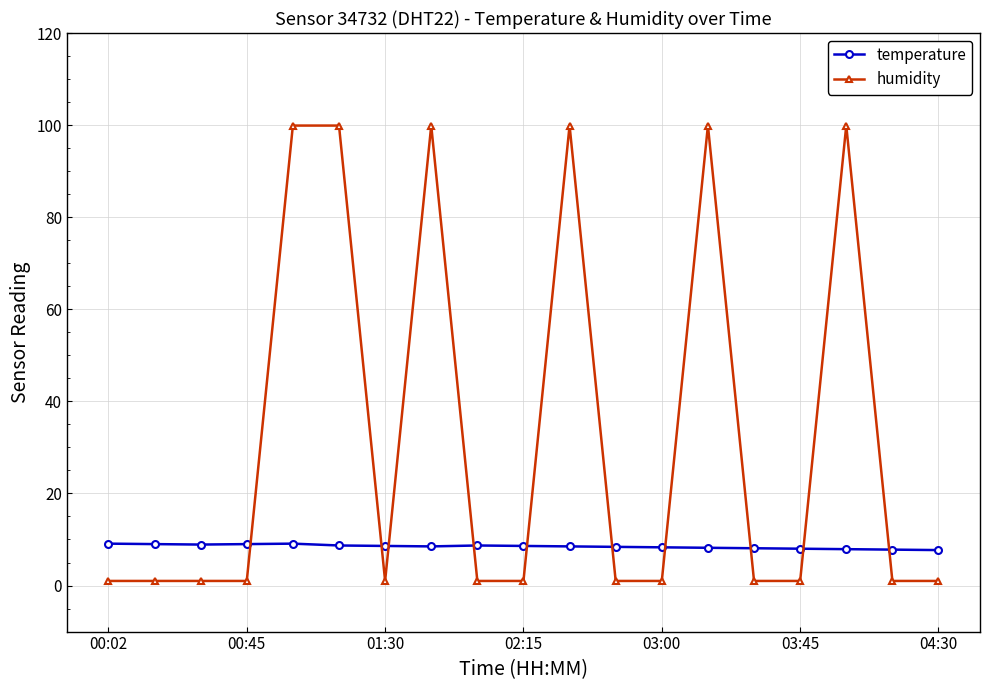

How many intersections are there between humidity and temperature?

10